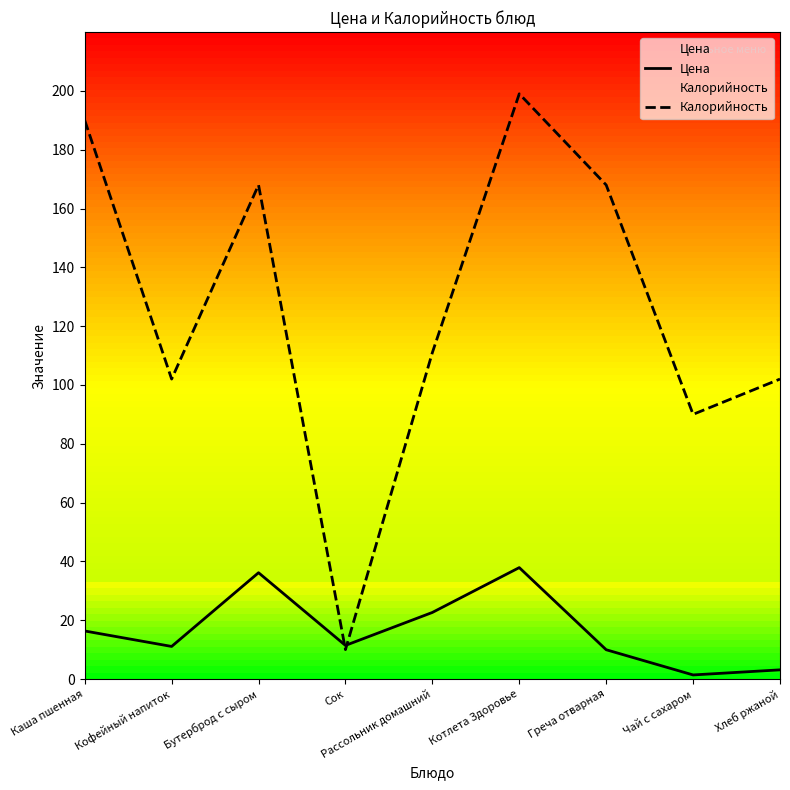

Reading left to right, extract all data points from this chart.

Цена: 16.3	11.1	36.1	11.4	22.6	37.9	10.0	1.4	3.1
Калорийность: 190.0	102.0	168.0	10.0	111.0	199.0	168.0	90.0	102.0